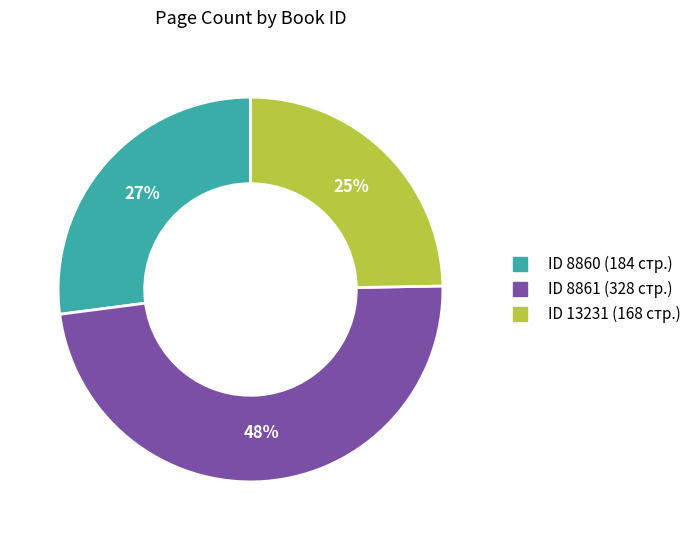

To the nearest percent, what is the average slice percentage?

33%